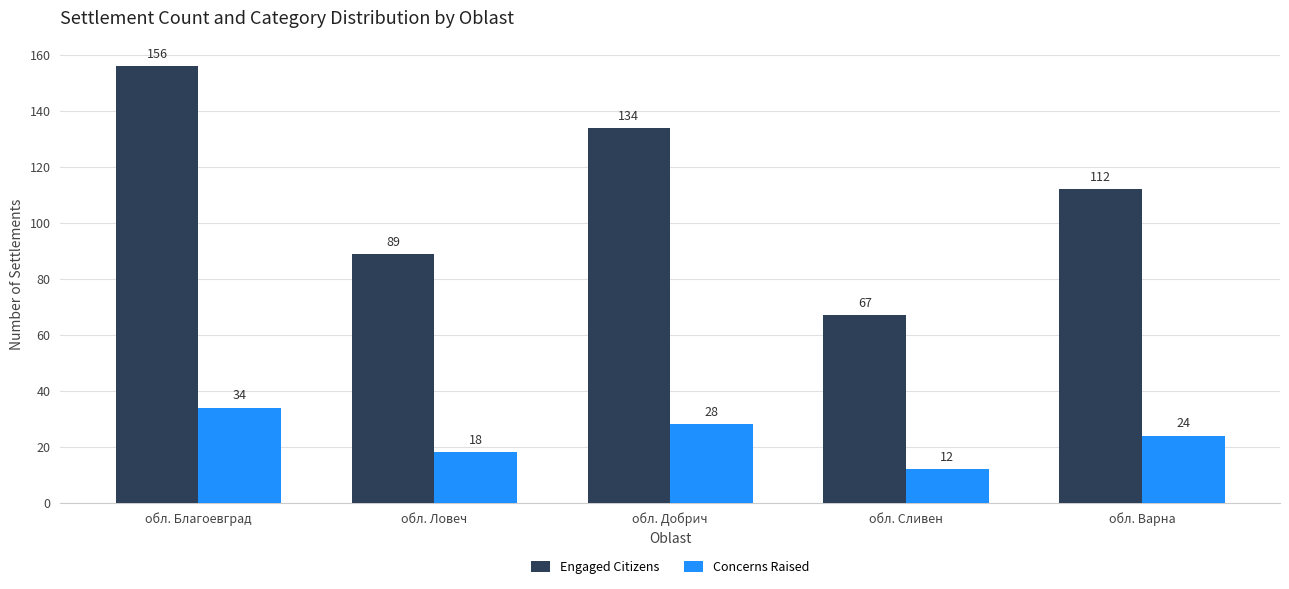

Rank the categories by Concerns Raised value from highest to lowest.

обл. Благоевград, обл. Добрич, обл. Варна, обл. Ловеч, обл. Сливен